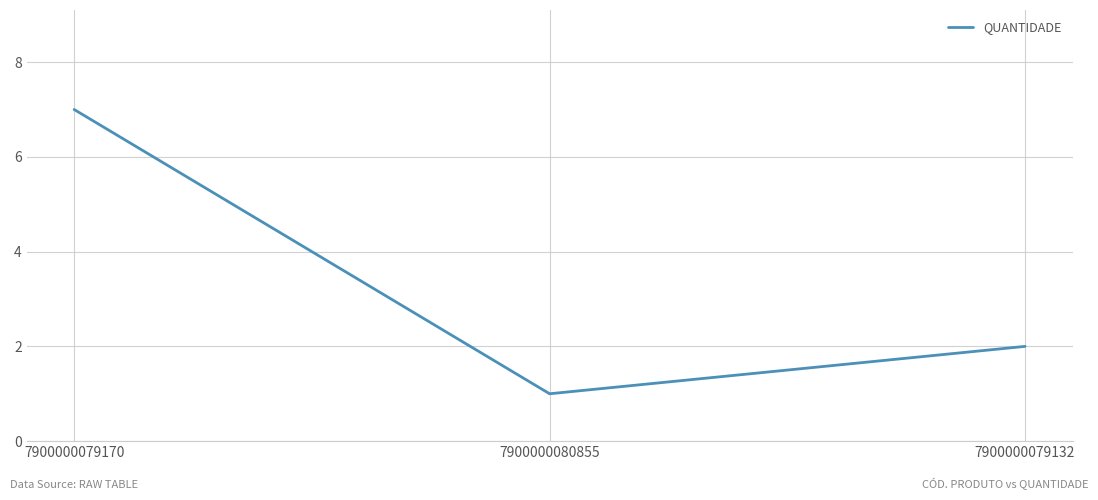

What is the smallest value displayed?

1